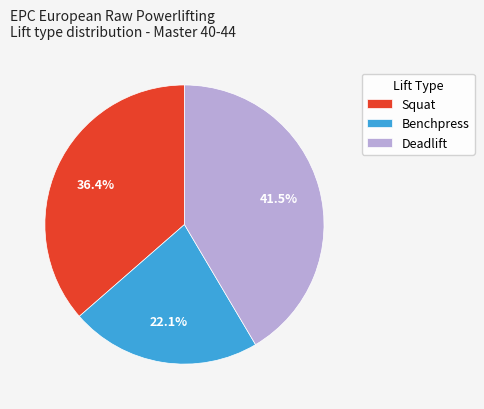

Is there a majority slice in this chart?

No